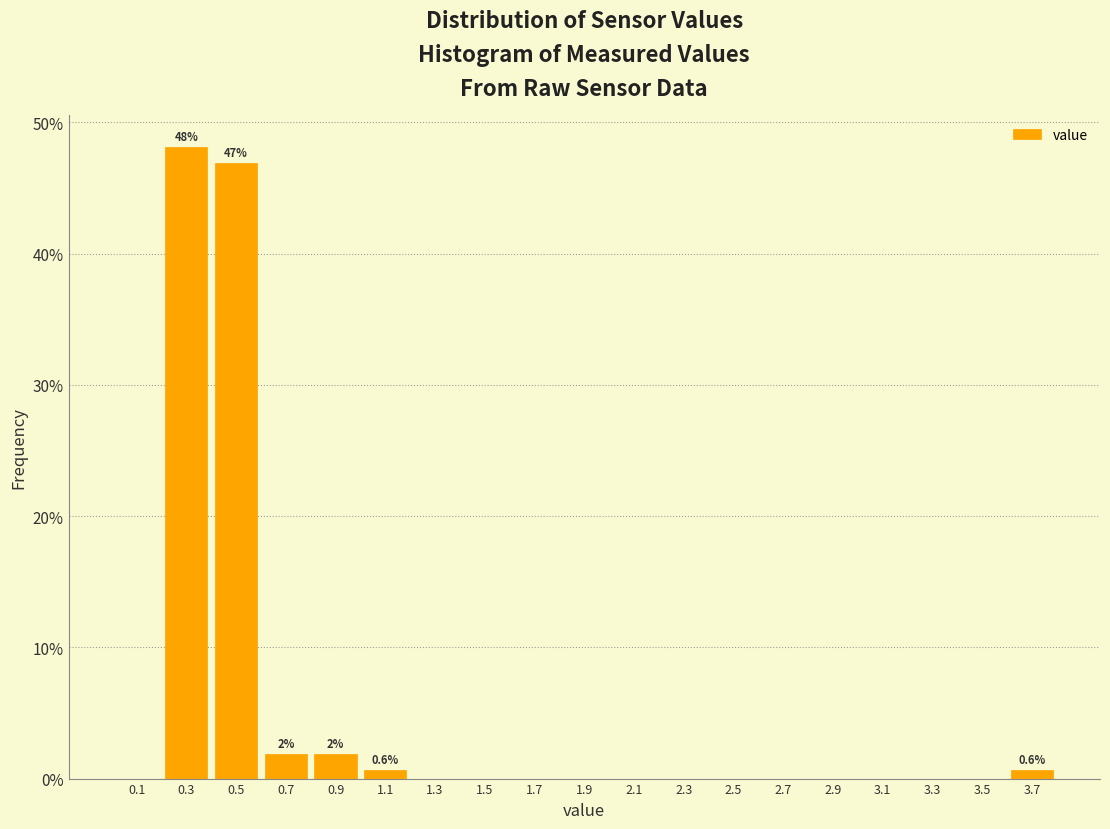

Over which range of the x-axis is the bar tallest?

0.2 to 0.4